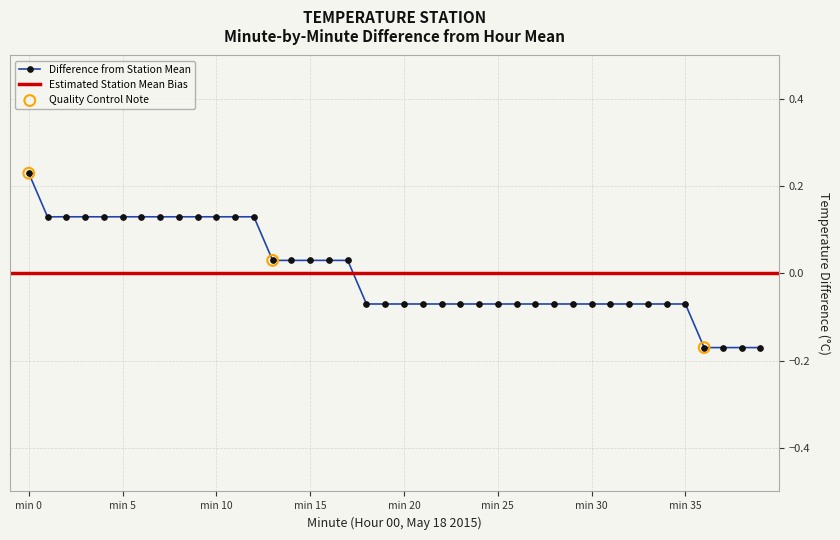

Between 39 and 3, which is larger?

3